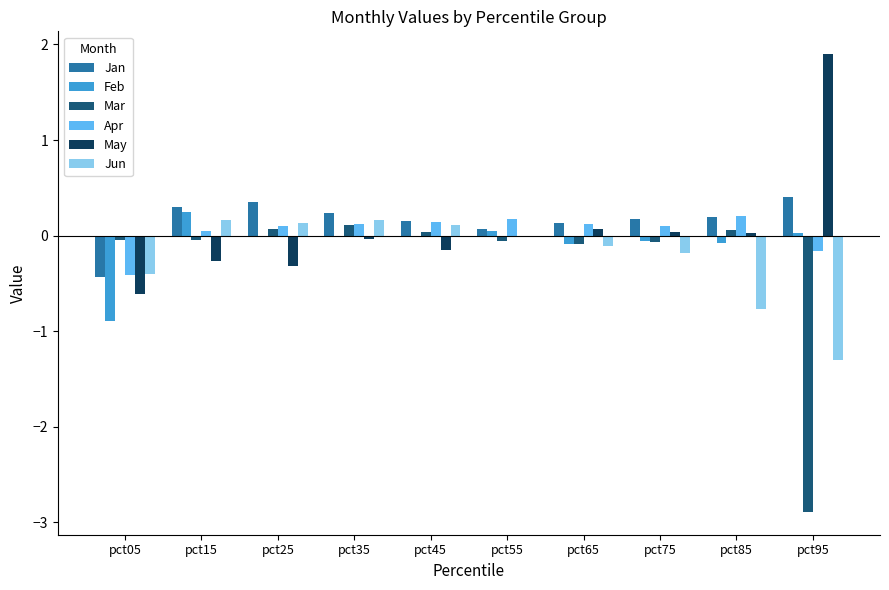

Which series has the widest spread of values?

Mar